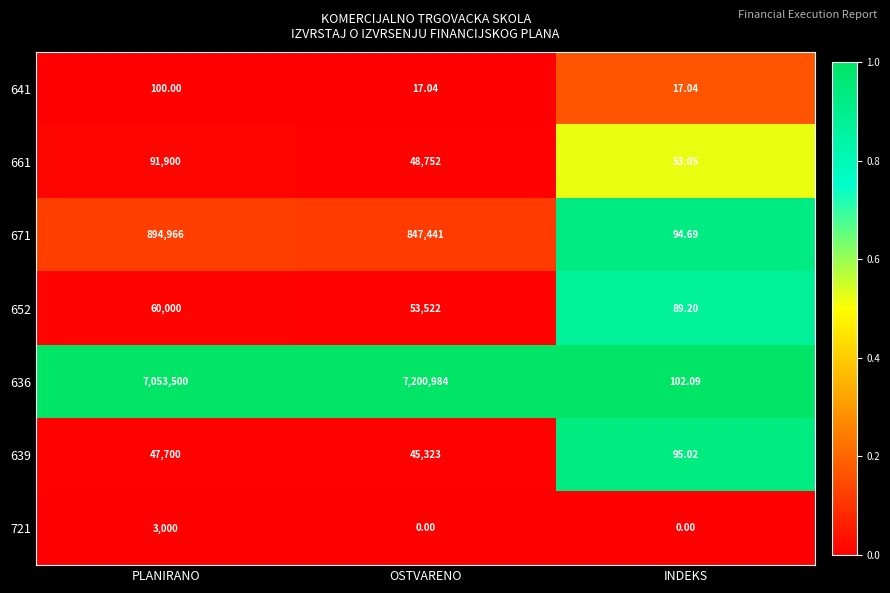

At which category is the sum across all series the highest?

OSTVARENO